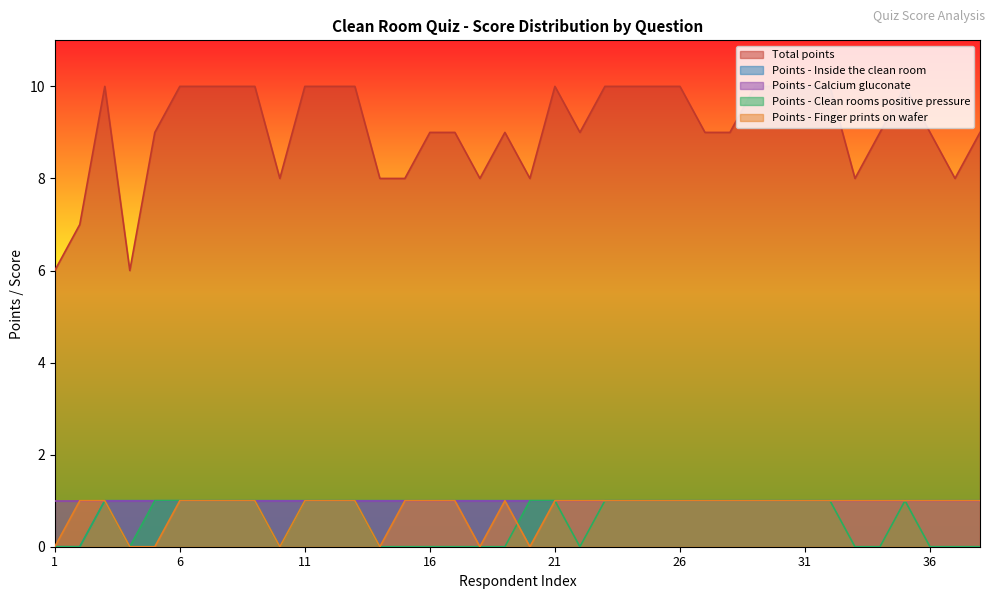

What is the difference between the Total points values at 18 and 9?

2